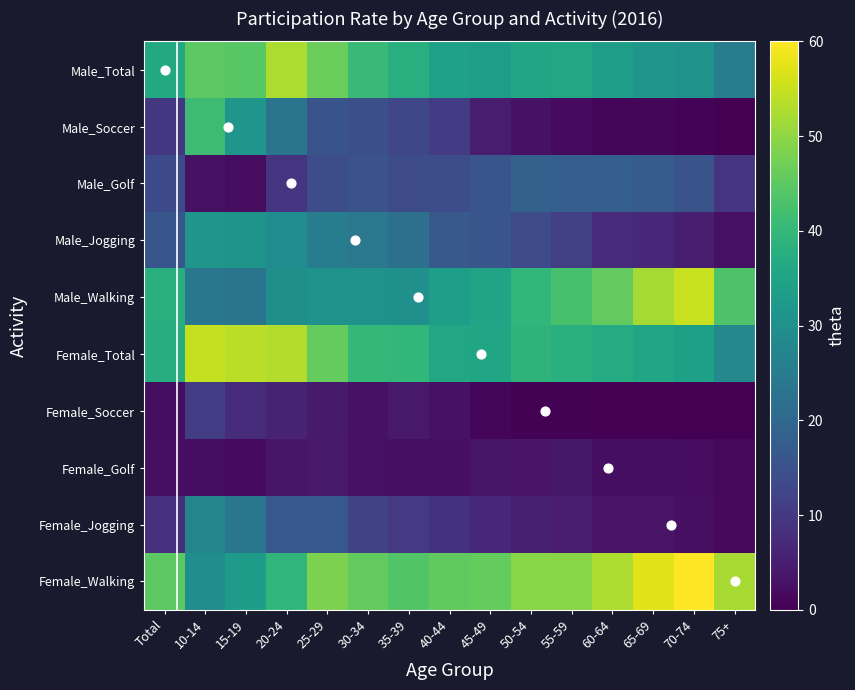

What is the difference between the highest and lowest values at 50-54?

49.0